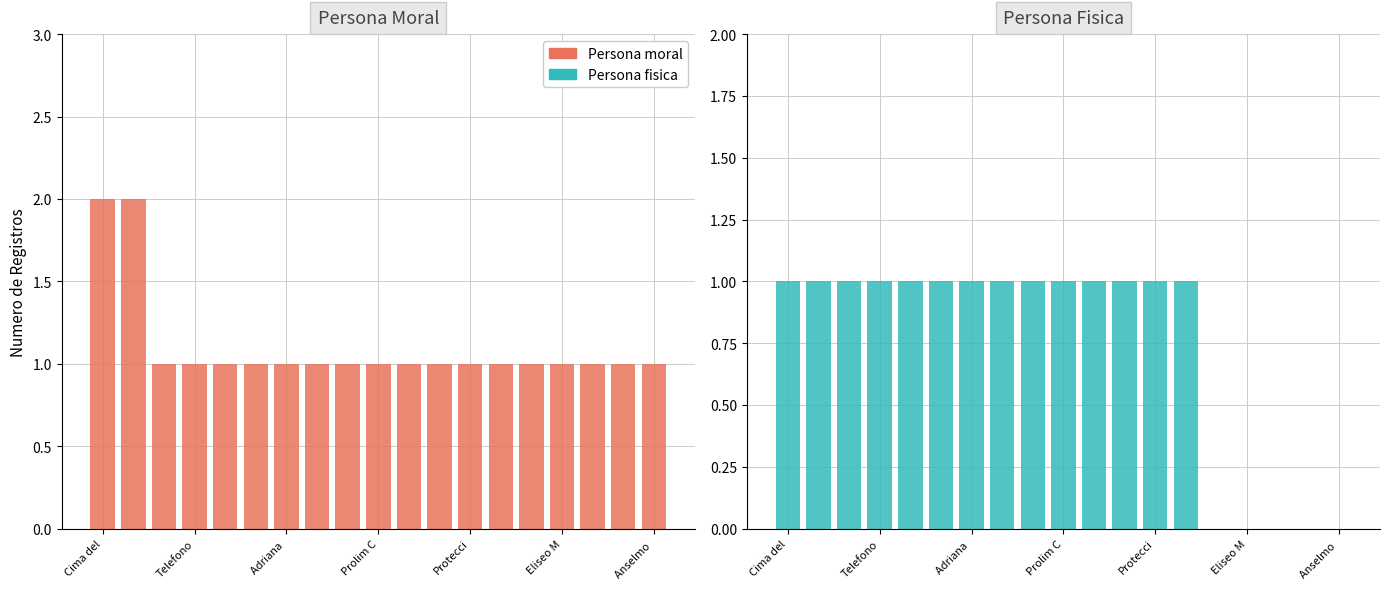

Rank the series by their average value, from lowest to highest.

Persona fisica, Persona moral